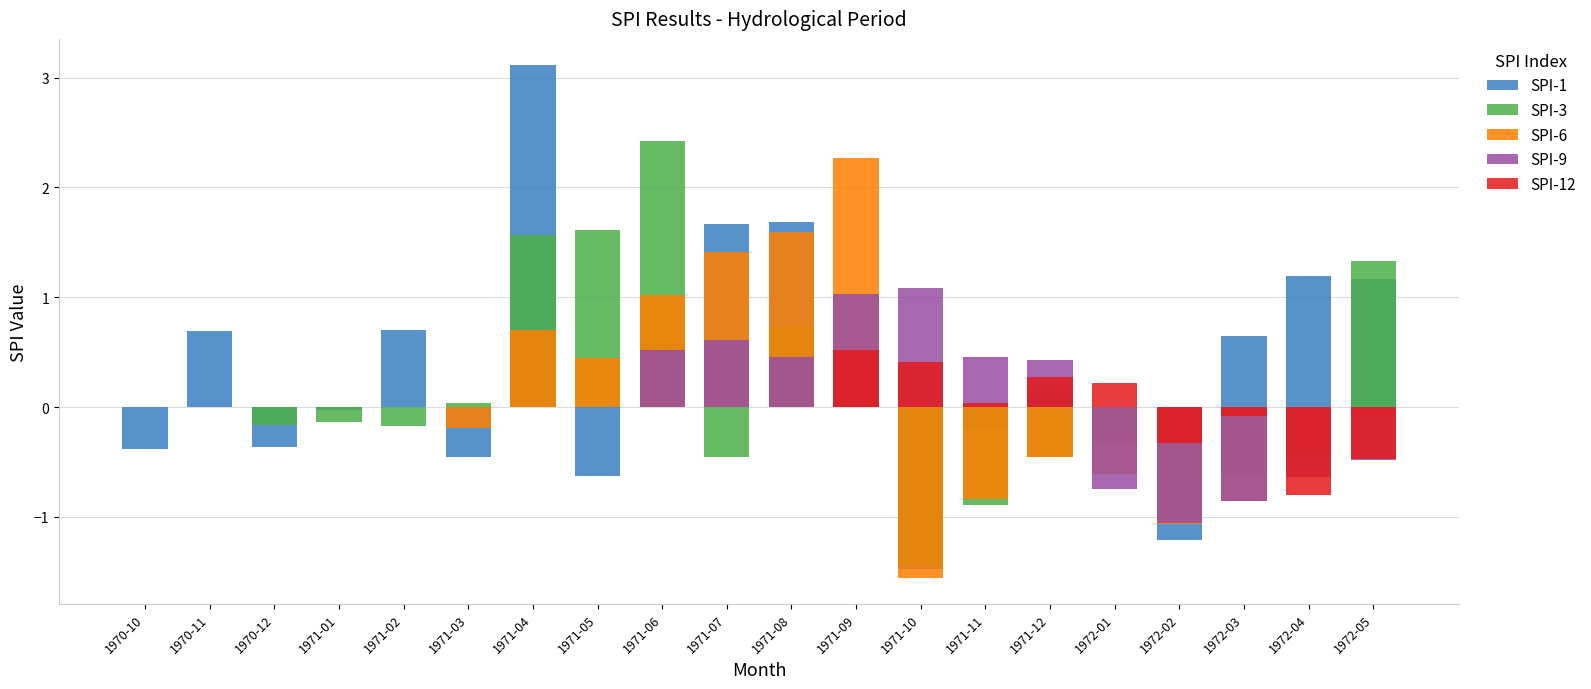

The value of SPI-1 at 1971-09 is 0.2. True or false?

True